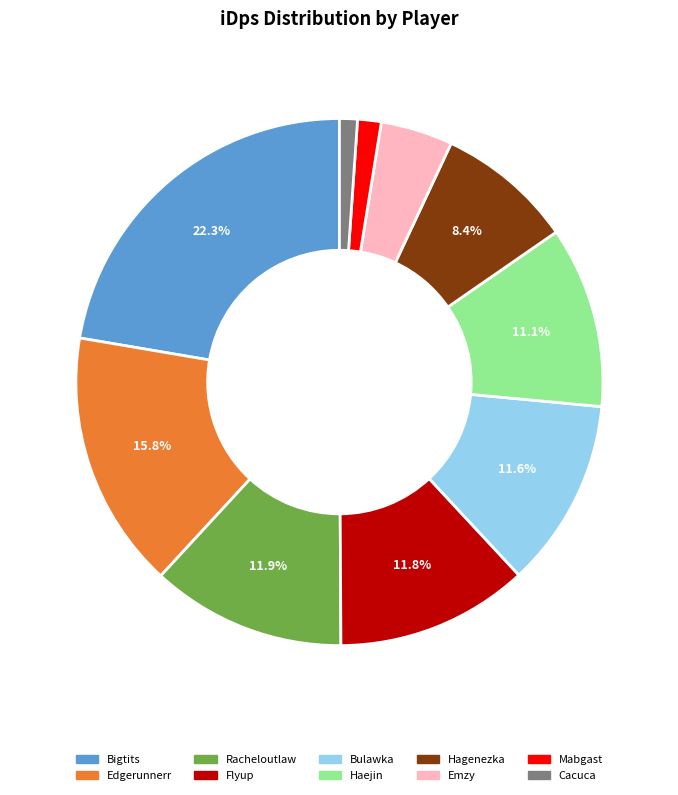

Is the sum of Bigtits and Cacuca greater than half?

No